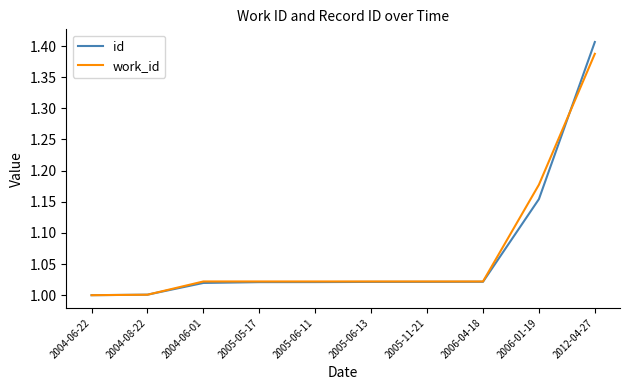

What is the difference between the second highest and second lowest values in the work_id series?

0.2